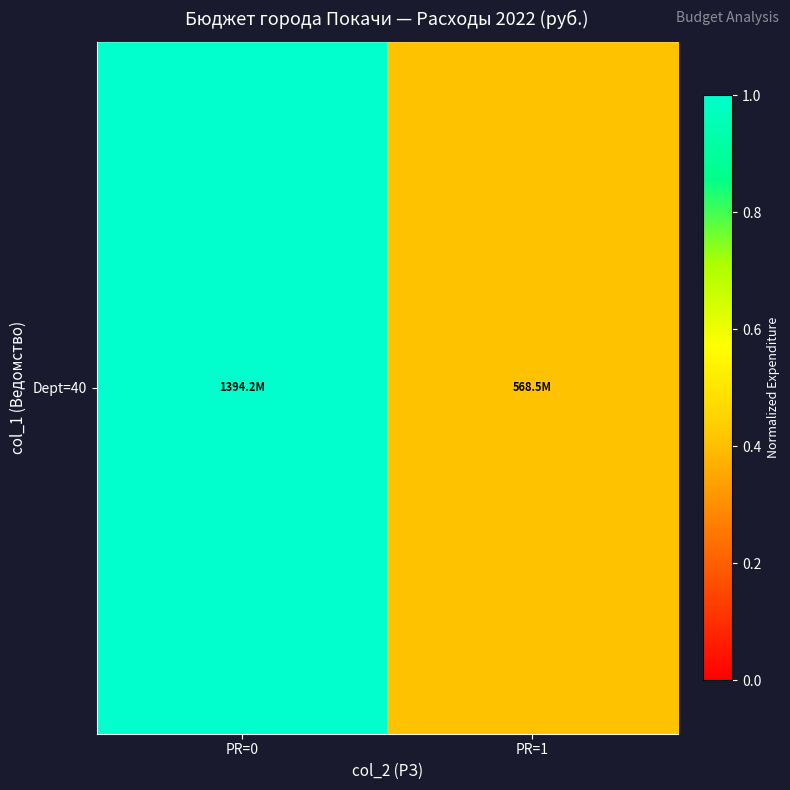

The value at PR=1 is 0.2. True or false?

False